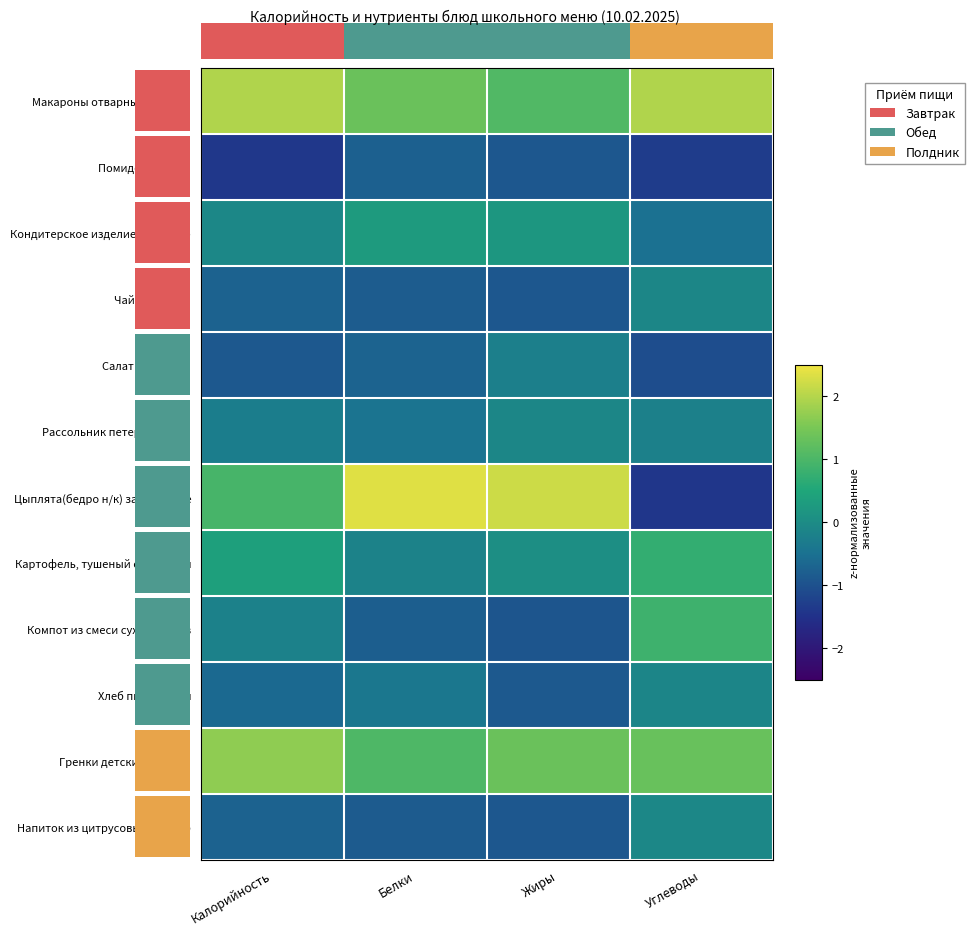

What is the spread (max minus min) of values at Белки?

3.2